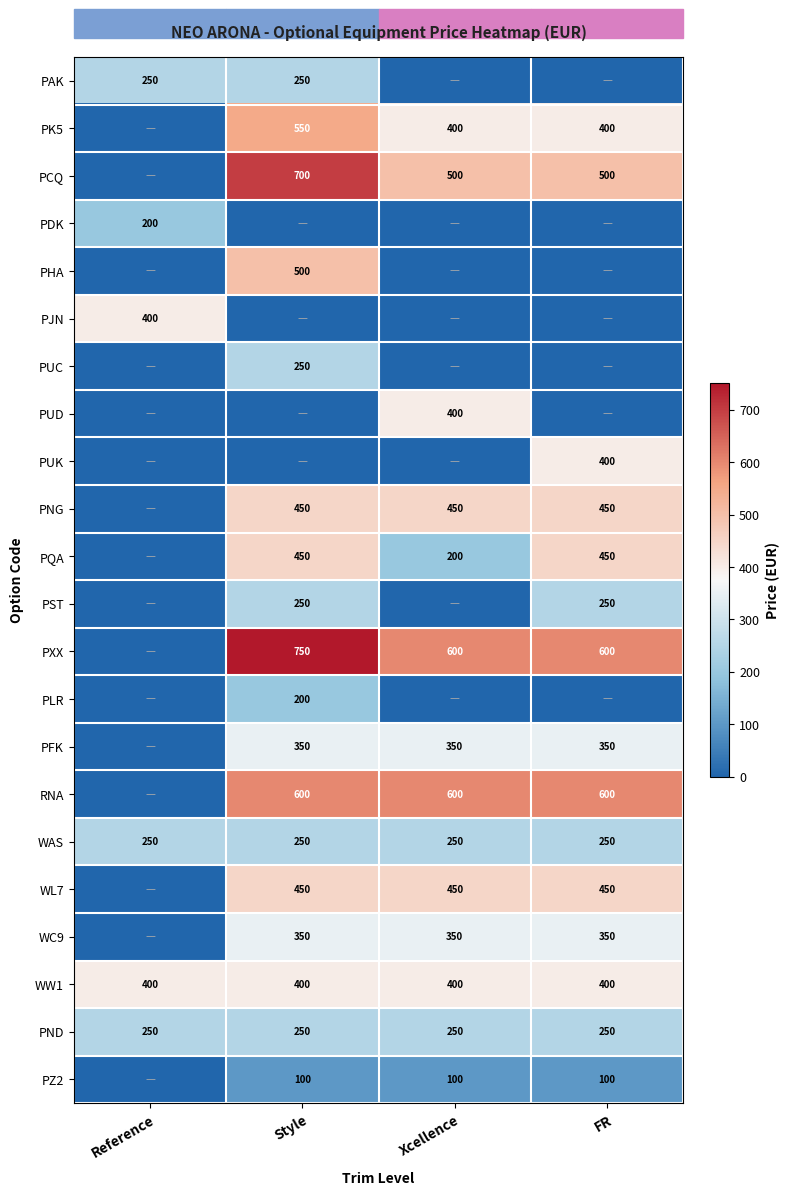

The value of WAS at FR is 446. True or false?

False